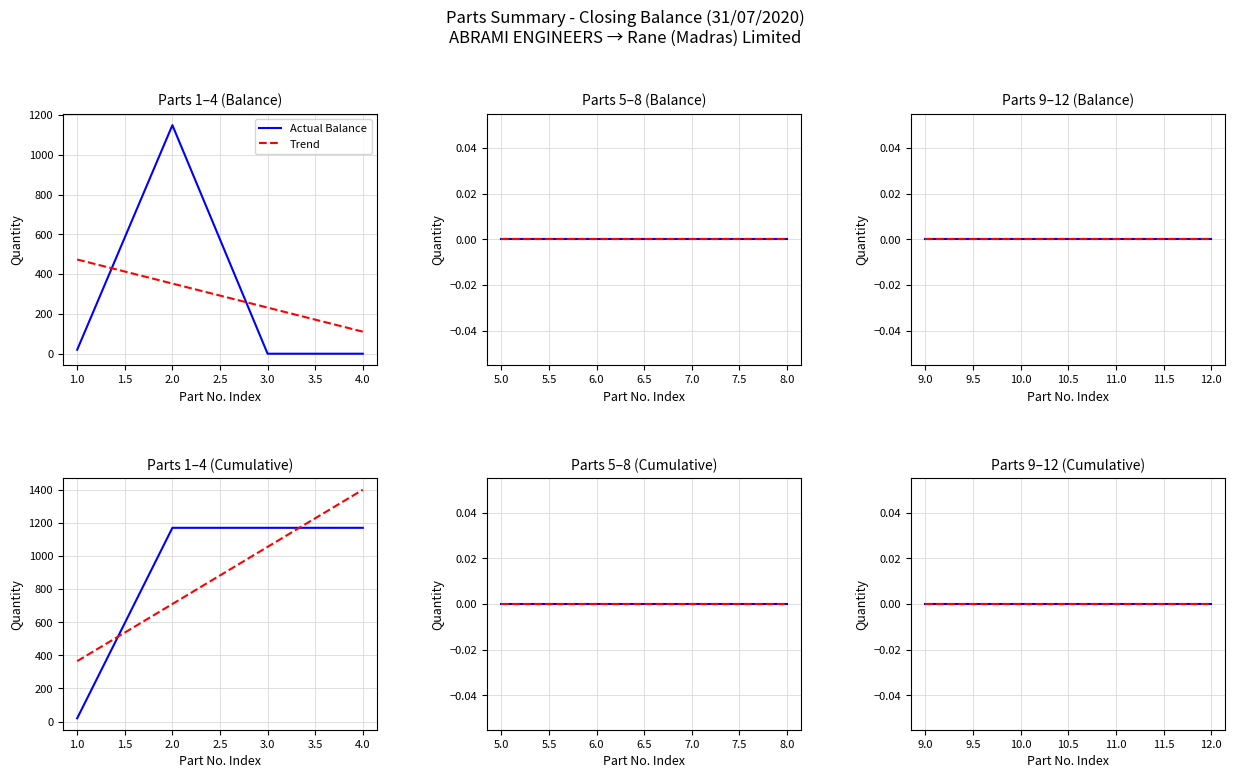

The value at GMX320 (LH) SOCKET is -581. True or false?

False